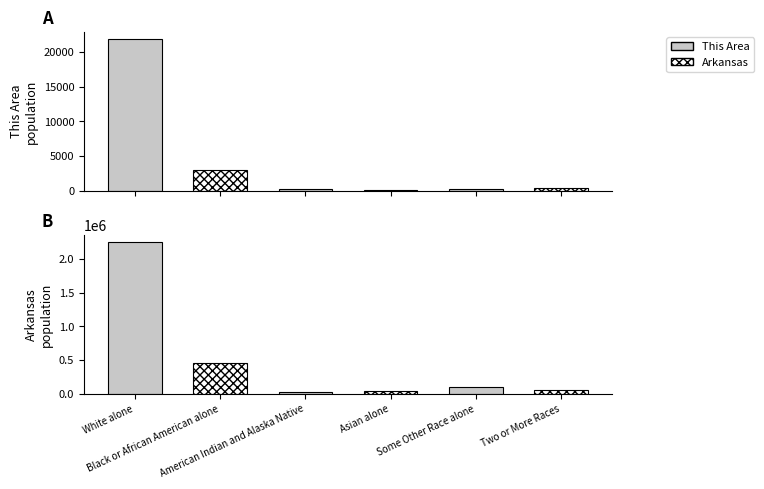

What is the difference between the This Area values at American Indian and Alaska Native and White alone?

21497